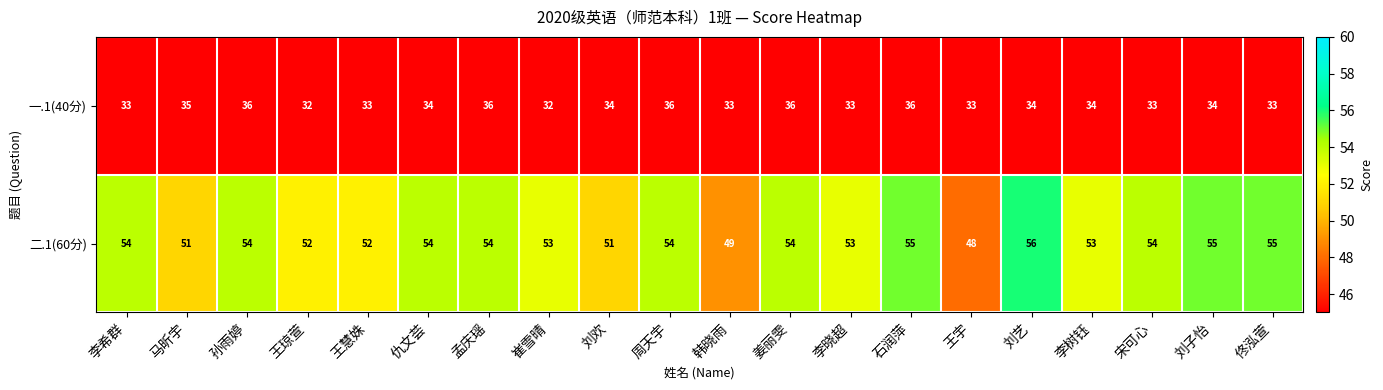

True or false: 一.1(40分) has a value of 57 at 李树钰.

False